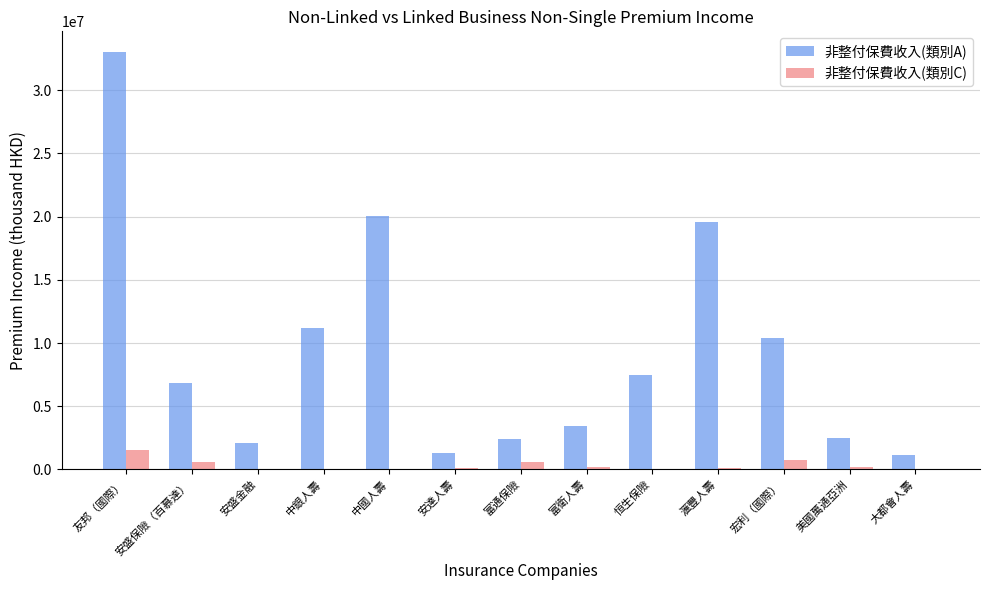

Which category has the highest value in the 非整付保費收入(類別A) series?

友邦（國際）